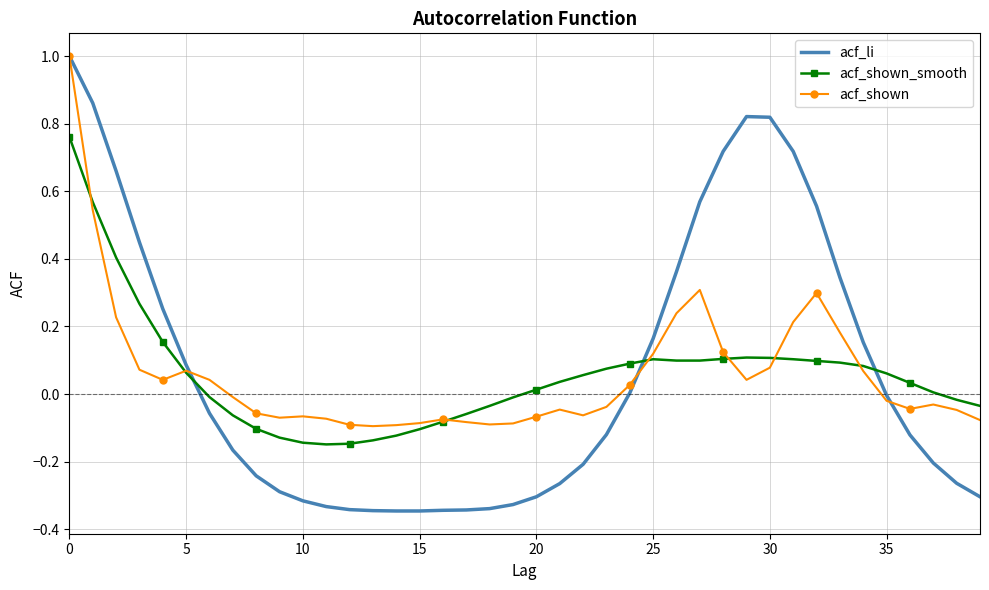

After their last crossing, which series has the higher values: acf_shown_smooth or acf_li?

acf_shown_smooth